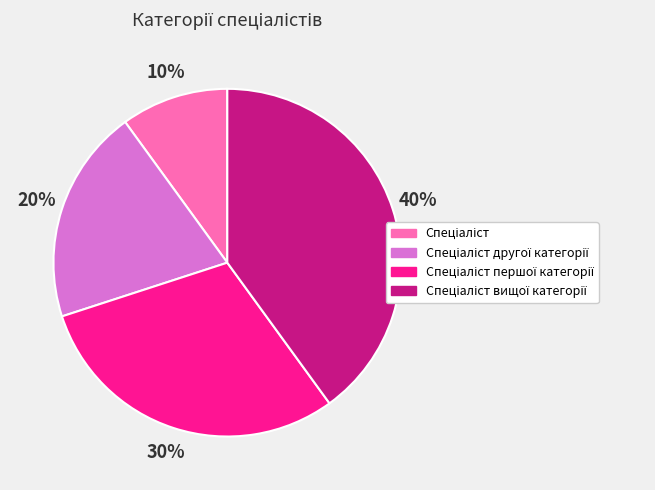

To the nearest percent, what is the average slice percentage?

25%